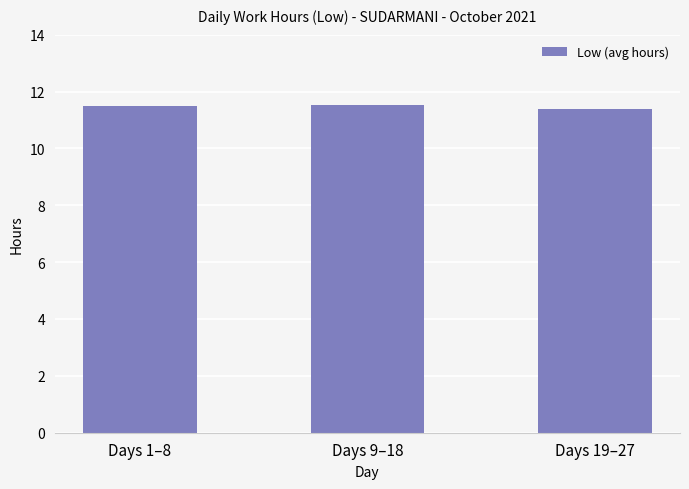

What is the minimum value shown in the chart?

11.4